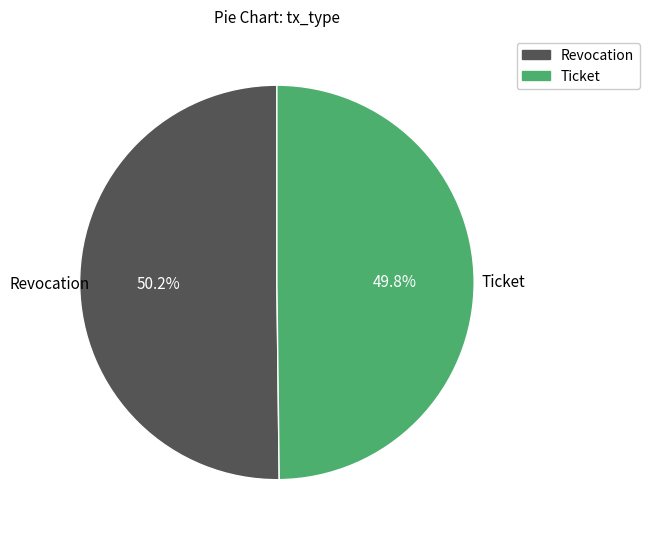

Count the number of slices in the pie.

2